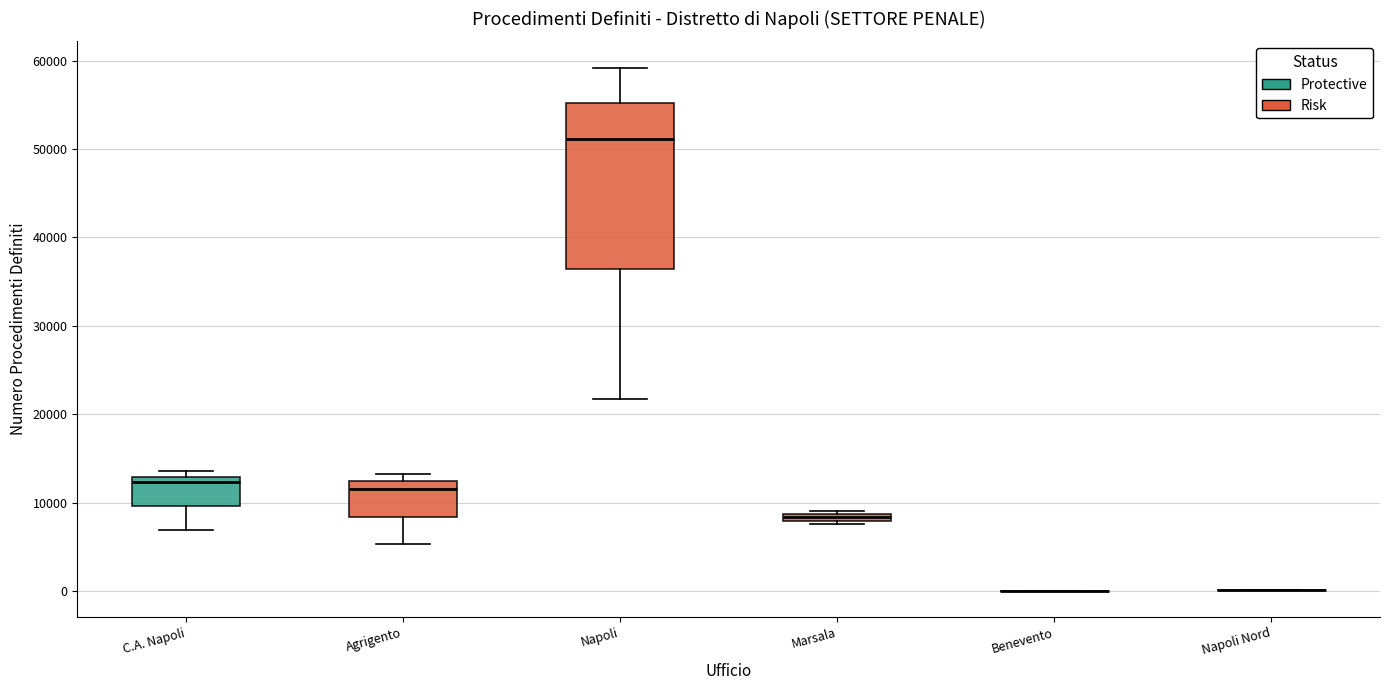

Where is the lower edge of the box for Napoli on the y-axis? The values are not printed on the chart, so give them approximately, as read against the axis.

36000